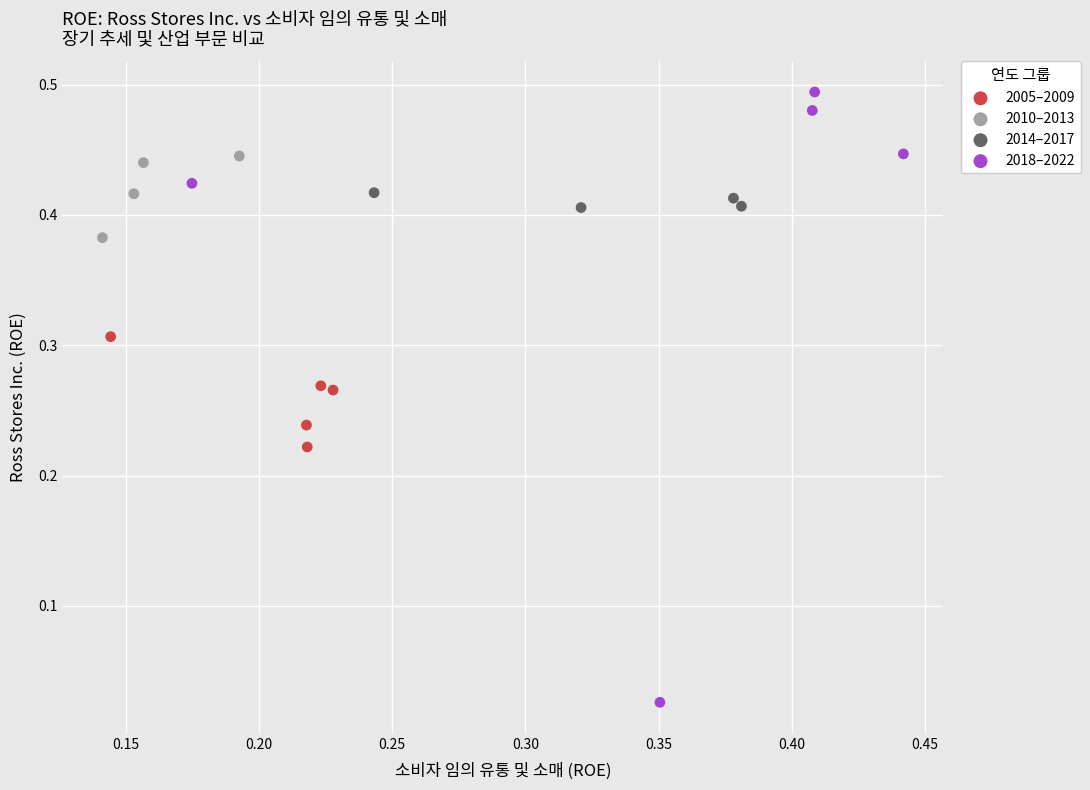

Which series reaches the maximum Y coordinate?

2018–2022